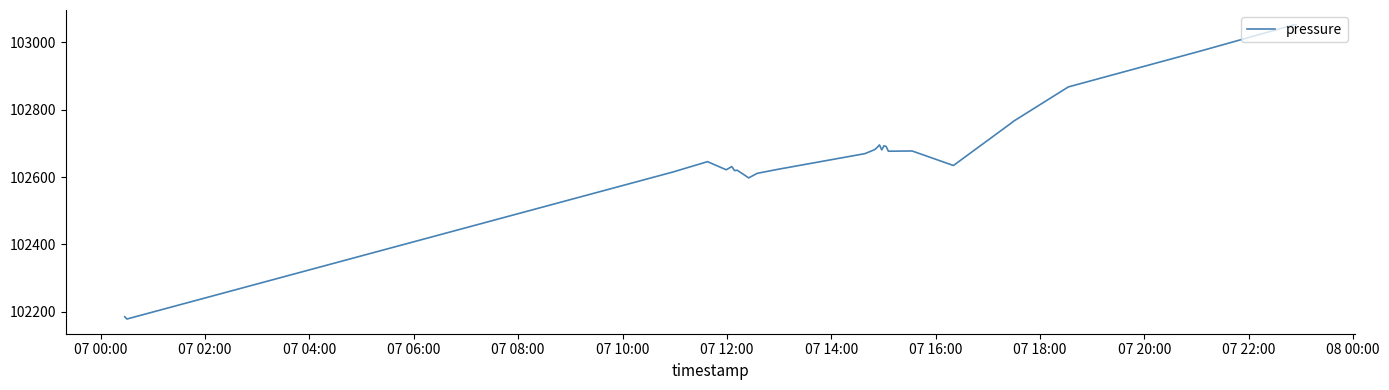

What is the sum of all values?

2772211.5